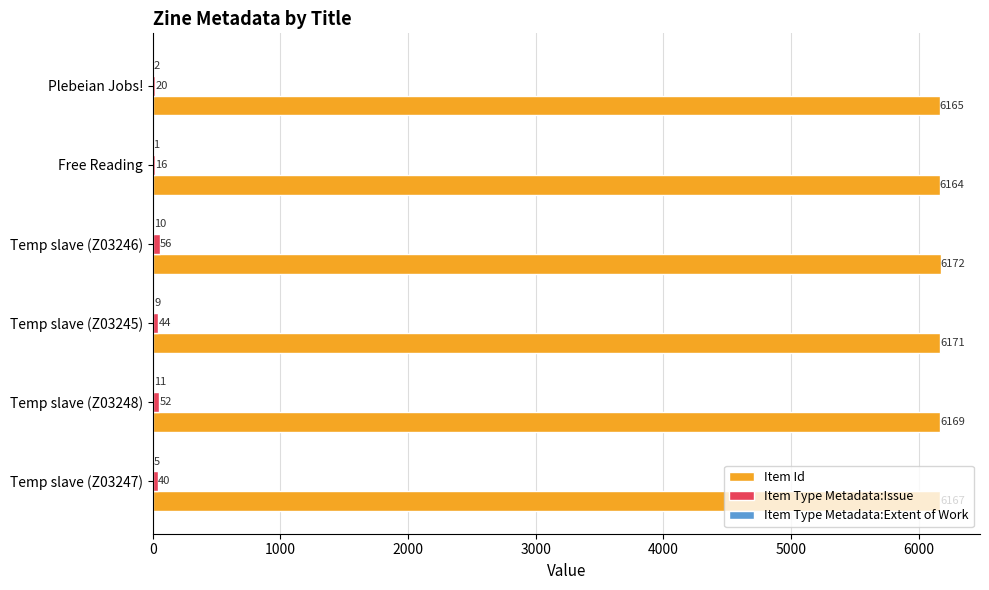

How many data points does each series have?

6